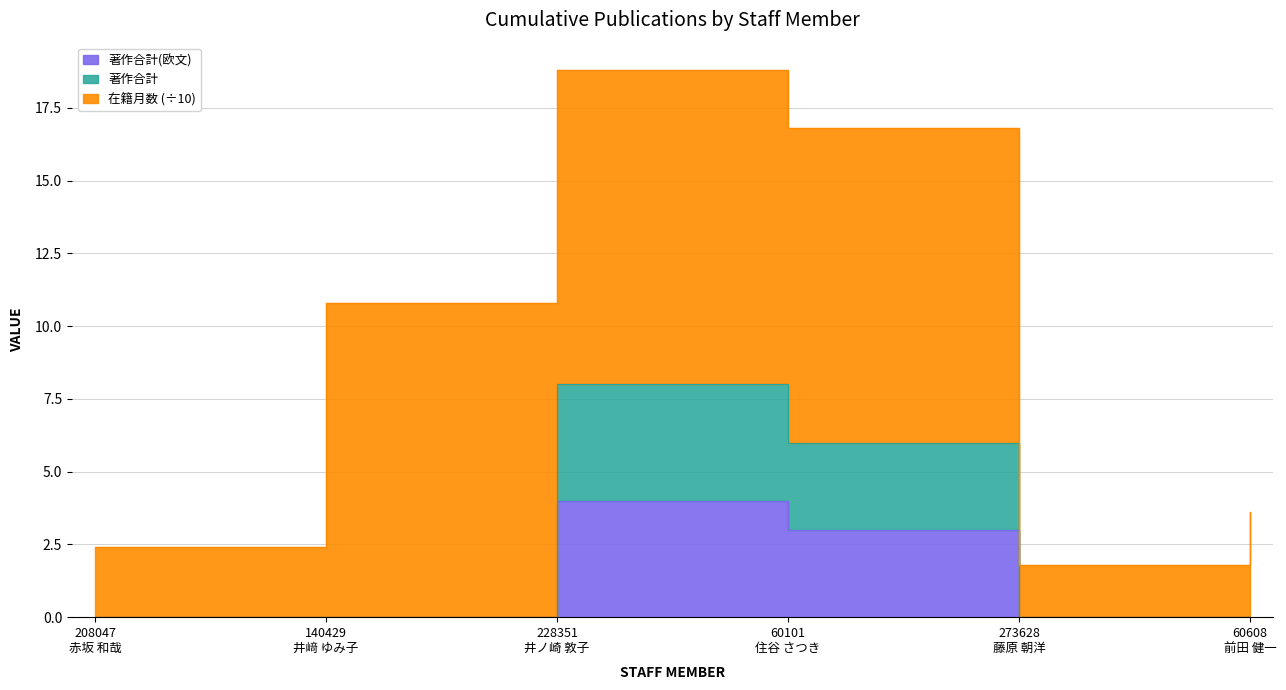

What is the label of the 2nd point from the left?

140429
井﨑 ゆみ子